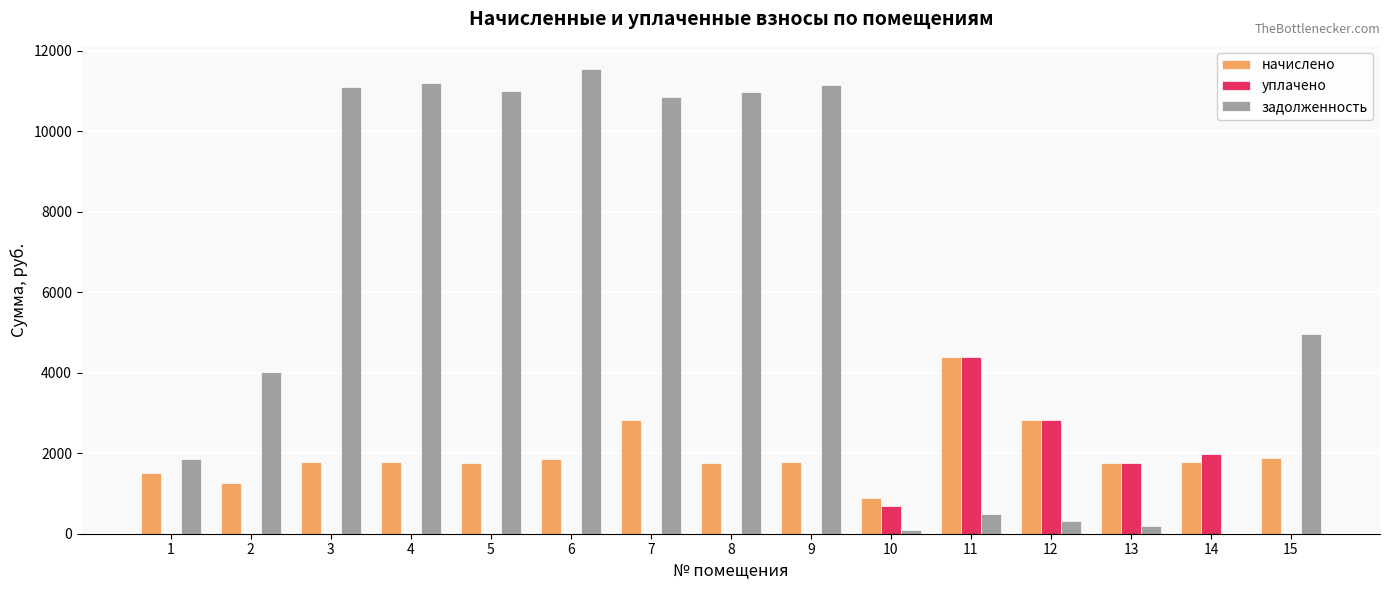

Are the bars horizontal?

No